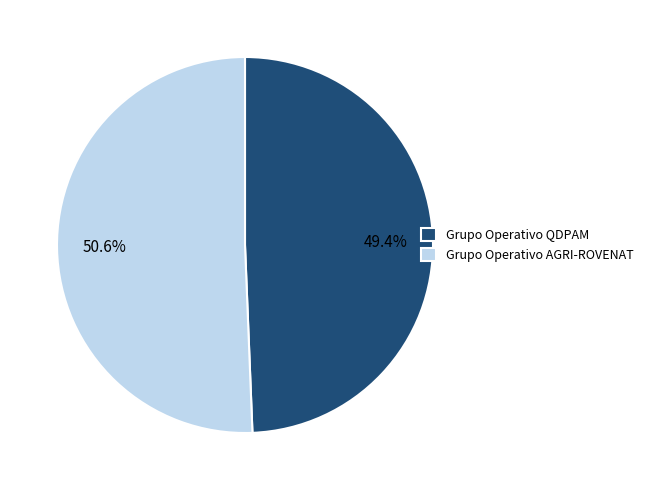

To the nearest percent, what percentage of the pie is Grupo Operativo QDPAM?

49%